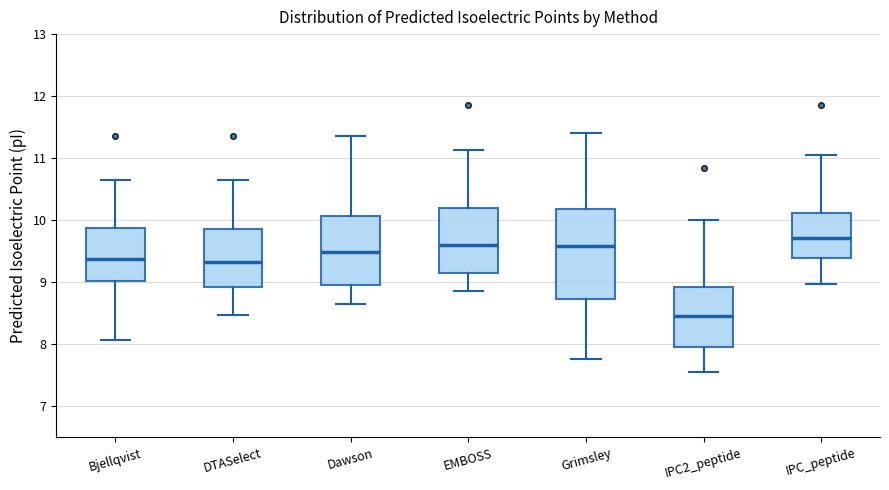

Which box's median line is the lowest?

IPC2_peptide